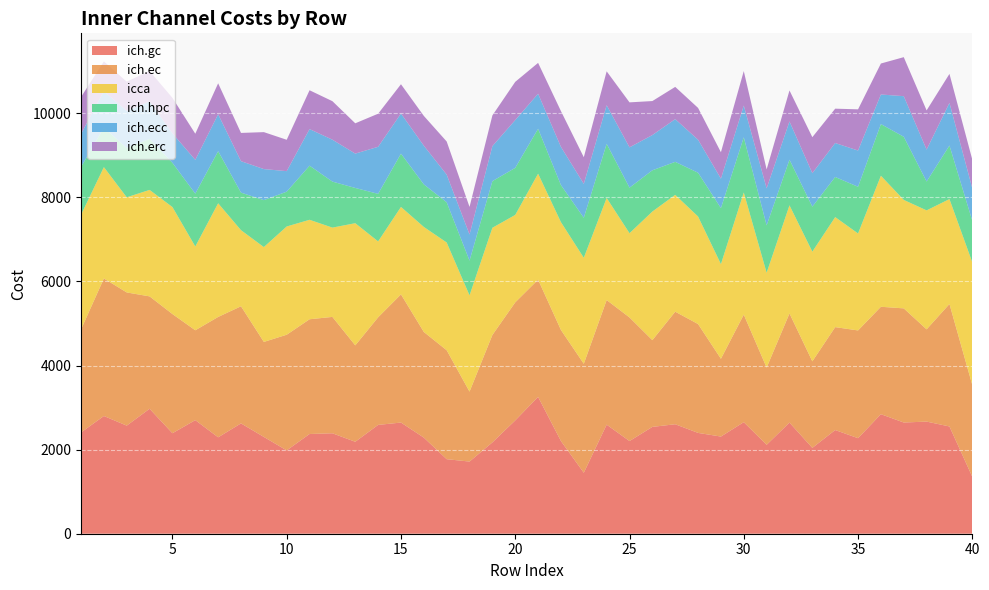

Reading left to right, what are all the values shown in this chart?

ich.gc: 2408	2800	2571	2972	2390	2702	2293	2624	2302	1982	2372	2389	2187	2588	2644	2286	1773	1716	2172	2695	3254	2204	1450	2594	2204	2541	2604	2398	2311	2653	2115	2643	2042	2466	2272	2843	2645	2667	2551	1353
ich.ec: 2450	3271	3168	2673	2835	2137	2863	2786	2260	2751	2729	2768	2293	2559	3049	2513	2591	1664	2555	2808	2789	2642	2592	2964	2940	2063	2677	2589	1850	2558	1837	2596	2058	2448	2563	2555	2715	2194	2913	2183
icca: 2728	2649	2263	2533	2545	1993	2704	1810	2256	2575	2366	2124	2906	1806	2080	2498	2563	2290	2550	2080	2521	2565	2521	2428	2004	3059	2779	2558	2252	2906	2256	2572	2609	2617	2307	3117	2580	2830	2496	2919
ich.hpc: 1136	937	1170	1213	1051	1257	1239	893	1116	828	1287	1094	838	1131	1267	1012	957	825	1109	1119	1068	881	952	1288	1083	981	785	1041	1331	1312	1126	1085	1070	954	1110	1228	1502	686	1273	988
ich.ecc: 786	869	886	893	702	803	878	748	739	488	870	997	817	1119	954	920	657	622	833	1137	833	908	806	918	959	838	1016	785	701	755	881	909	797	808	862	704	965	759	1014	771
ich.erc: 879	709	694	722	844	622	736	672	879	746	924	916	721	787	697	709	788	656	730	909	734	852	634	806	1070	809	767	757	629	820	450	738	856	817	980	737	928	933	690	682